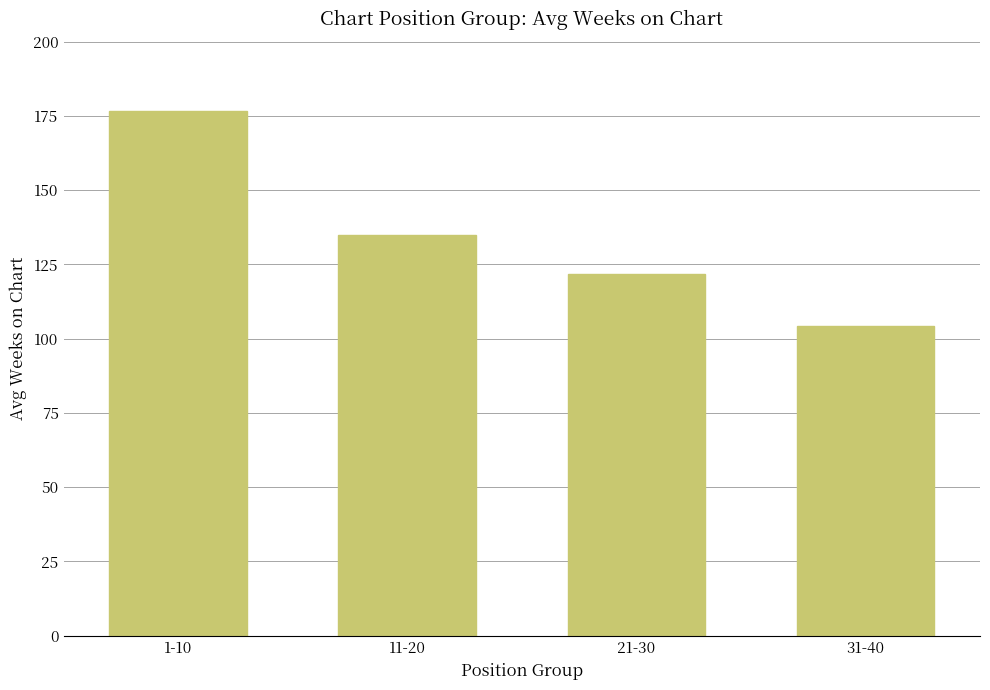

What is the average value?

134.6